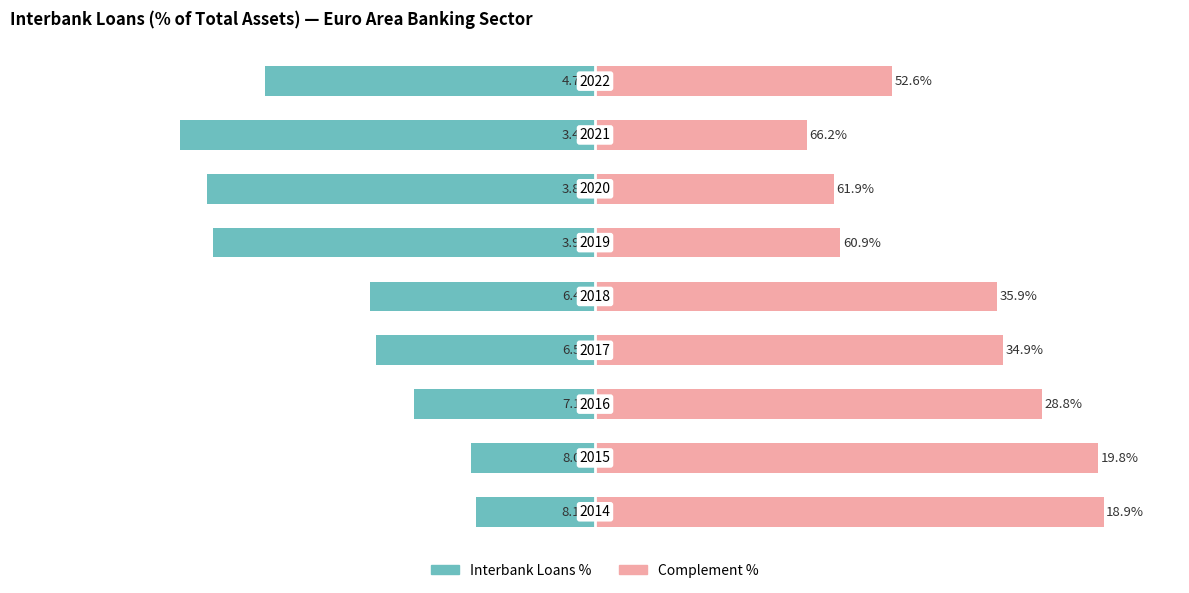

What is the highest value of the Interbank Loans % series?

-23.3